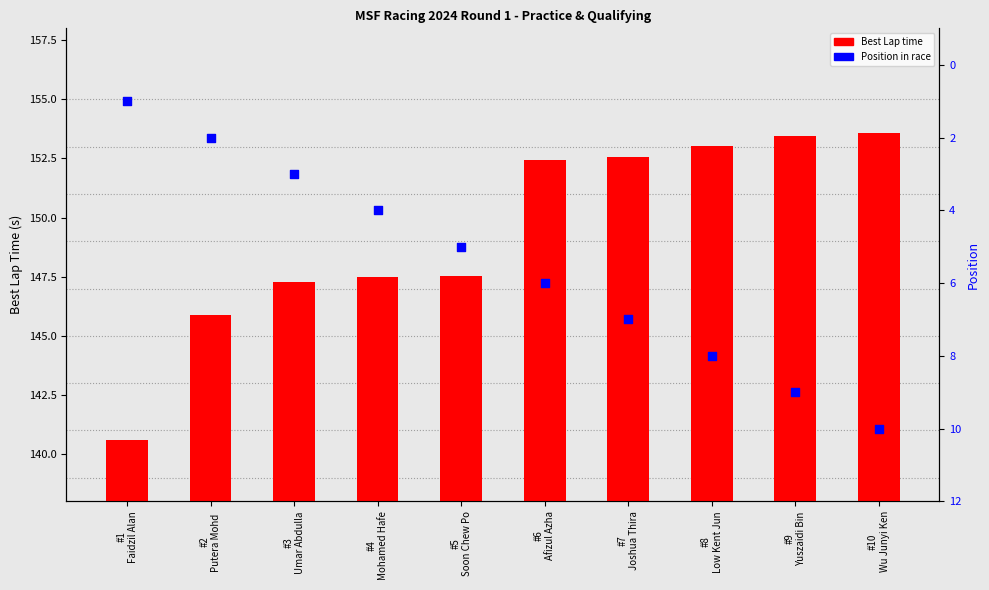

Which has a higher value, #9
Yuszaidi Bin or #10
Wu Junyi Ken?

#10
Wu Junyi Ken